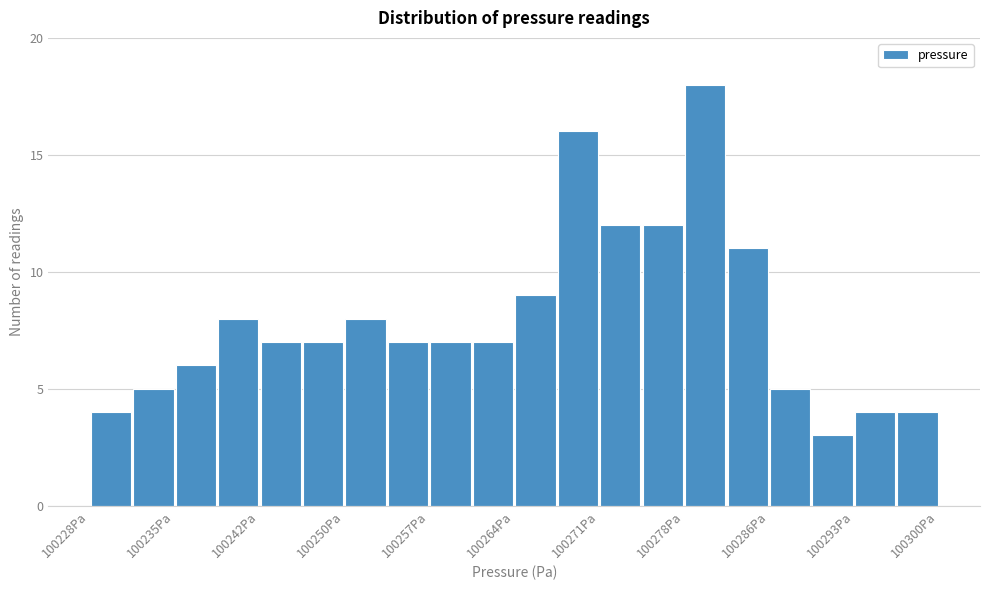

Read against the x-axis, roughly where is the centre of the tallest bar?

100280